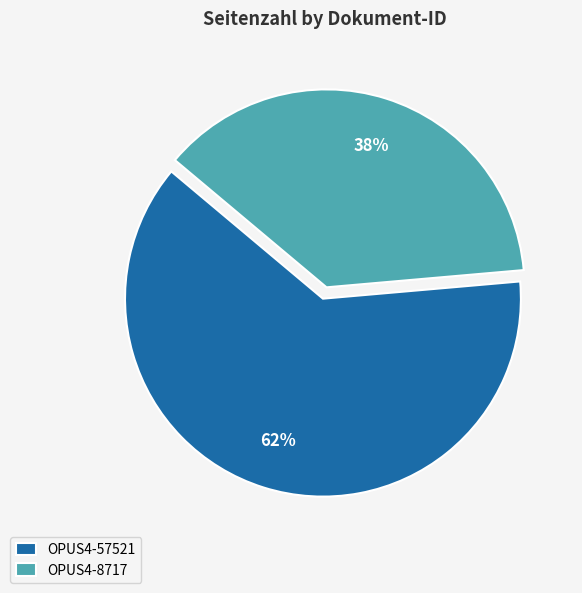

The OPUS4-57521 slice represents 62% of the pie. True or false?

True